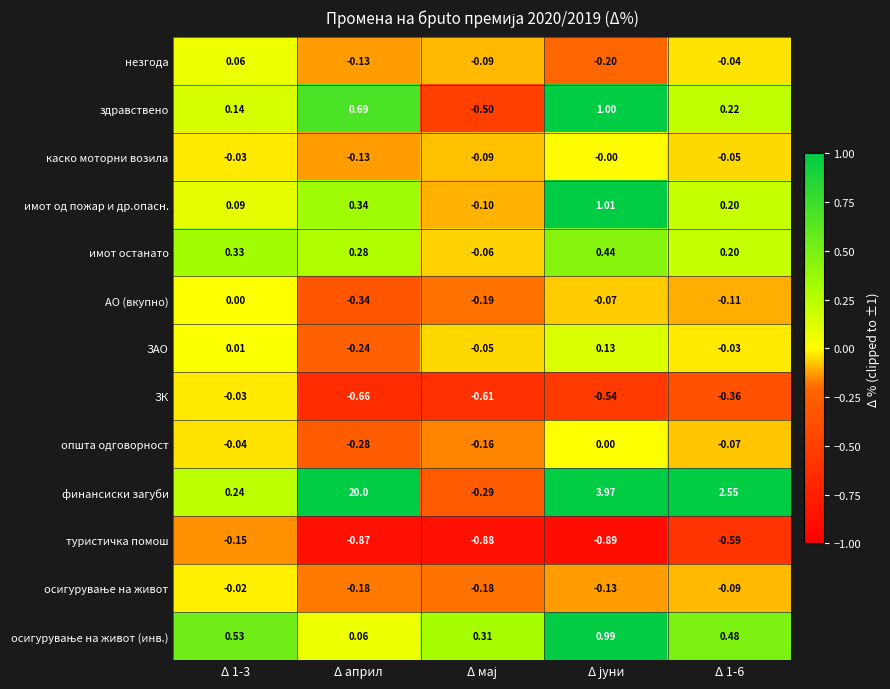

Which category has the highest value across all series?

Δ април